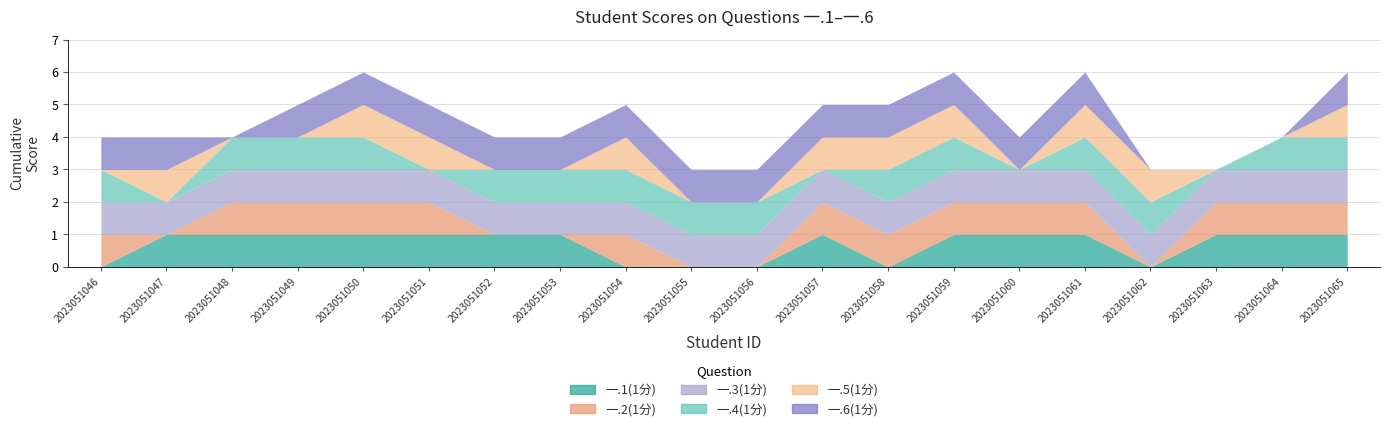

True or false: 一.5(1分) and 一.3(1分) cross at least once.

False